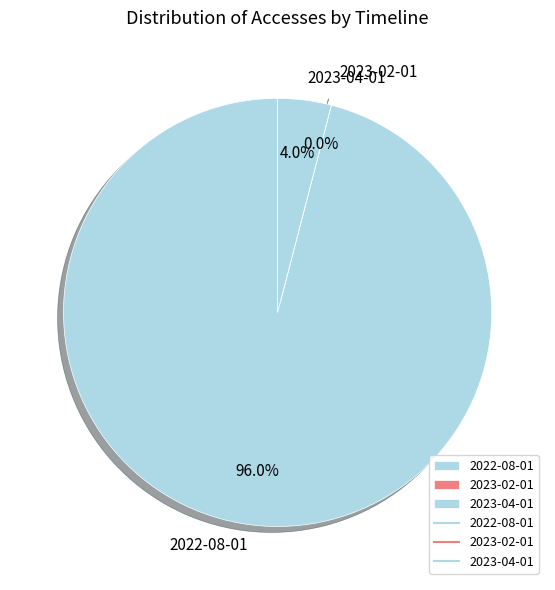

To the nearest percent, what is the difference between the largest and smallest slice percentages?

96%